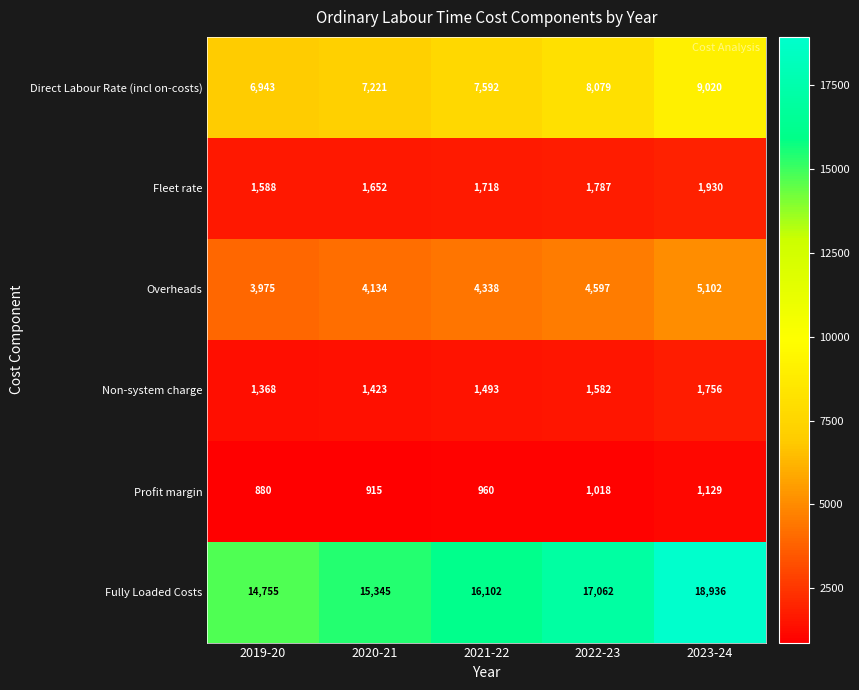

What is the total value across all series at 2020-21?

30690